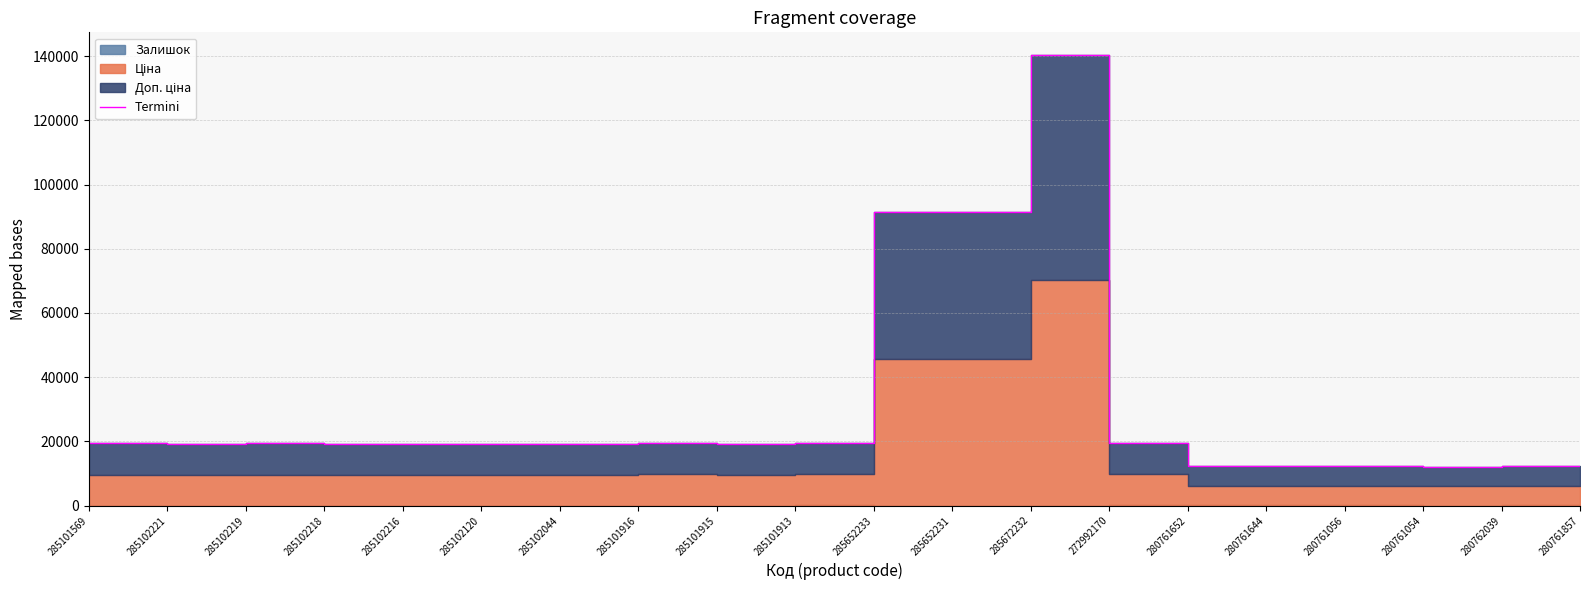

List the labels in order of value, largest first.

285672232, 285652231, 285652233, 272992170, 285101913, 285101916, 285101569, 285102219, 285102221, 285102044, 285102218, 285102216, 285102120, 285101915, 280762039, 280761056, 280761644, 280761652, 280761857, 280761054